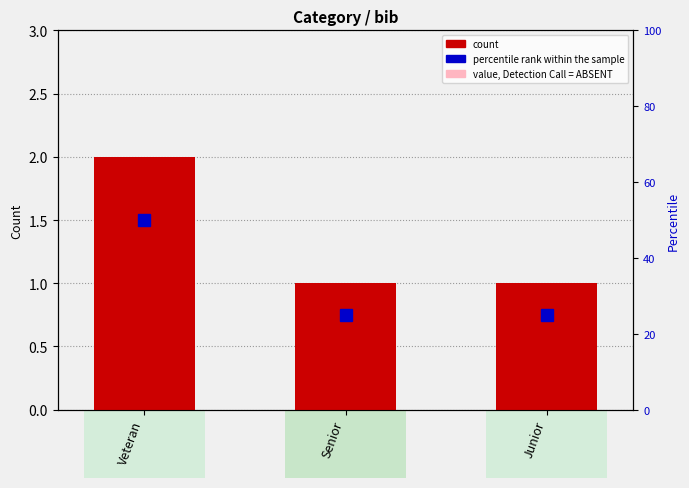

What is the approximate value of count at Junior?

1